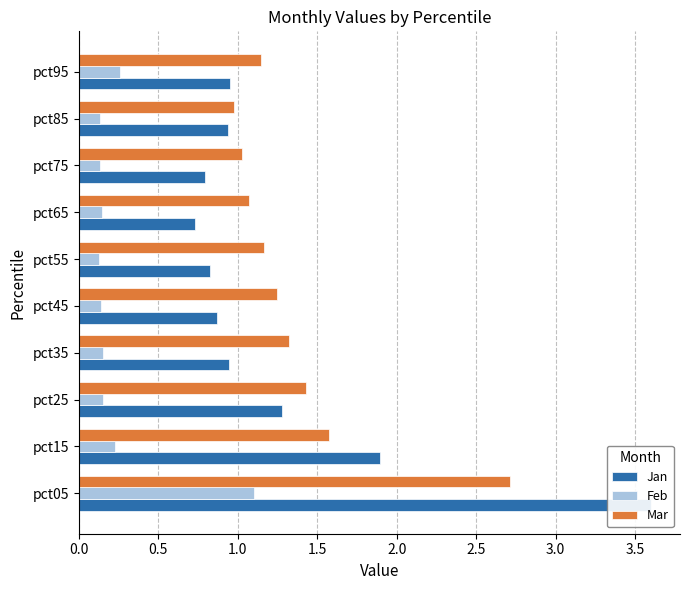

Does the chart contain any negative values?

No